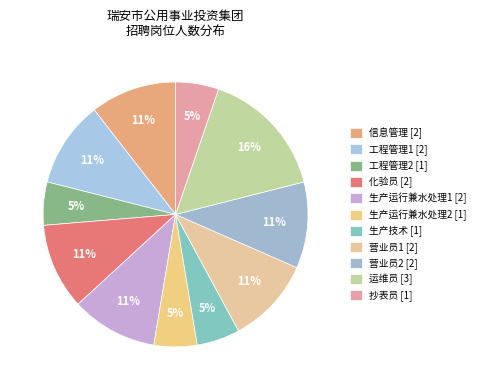

How many segments does this pie chart have?

11